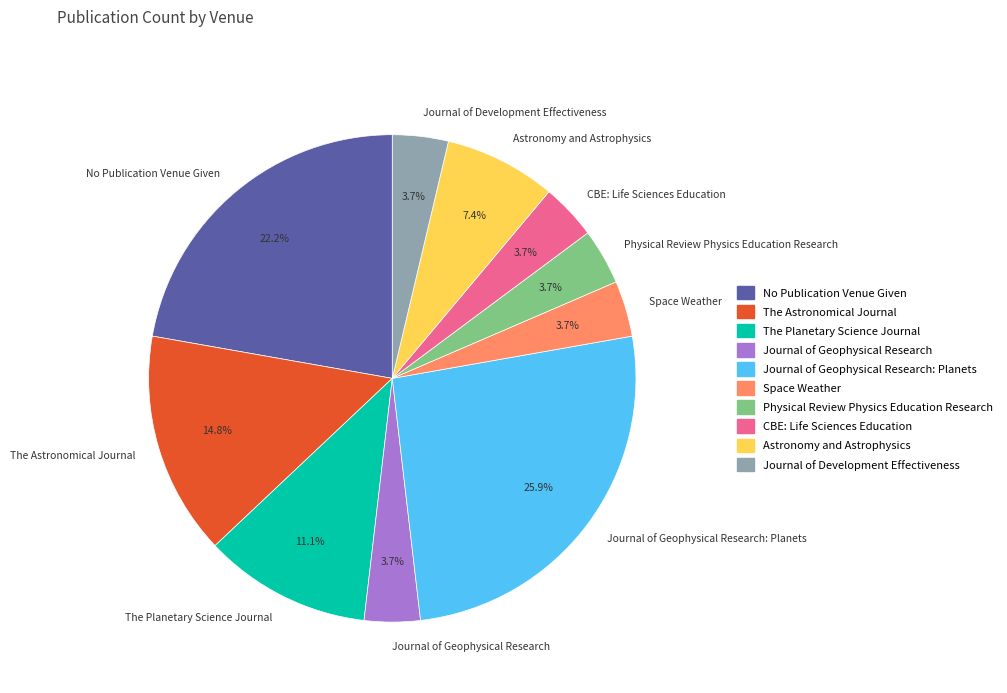

Combined, what portion of the pie is Space Weather and Journal of Geophysical Research?

7.4%